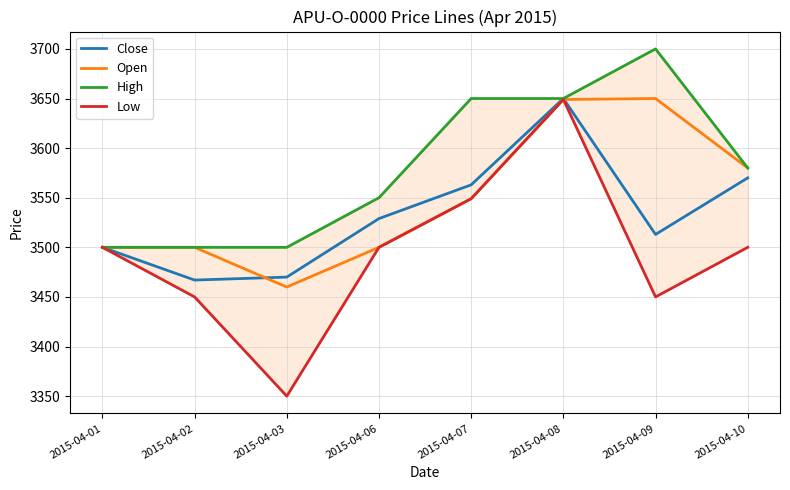

At how many categories does at least one series exceed 3556?

4